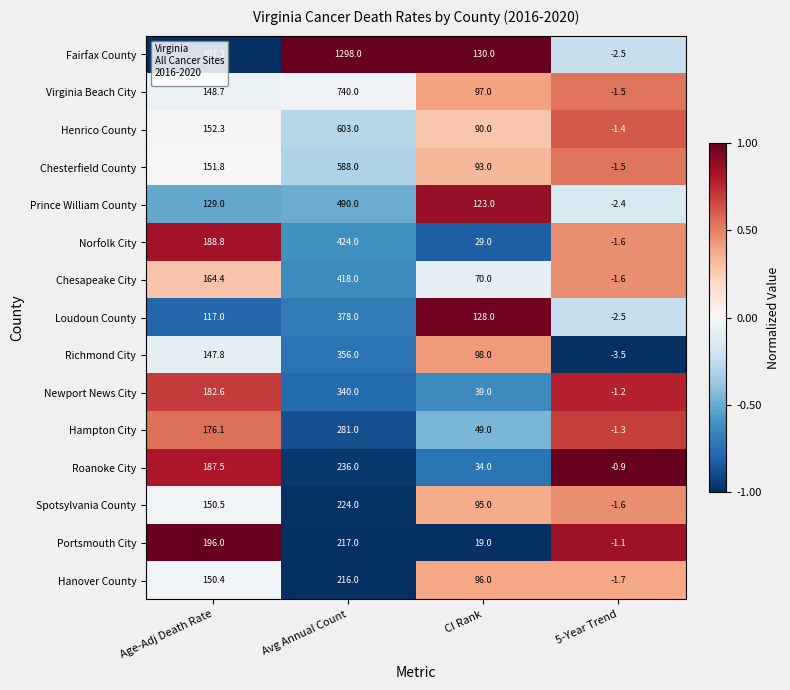

Which series has the widest spread of values?

Fairfax County